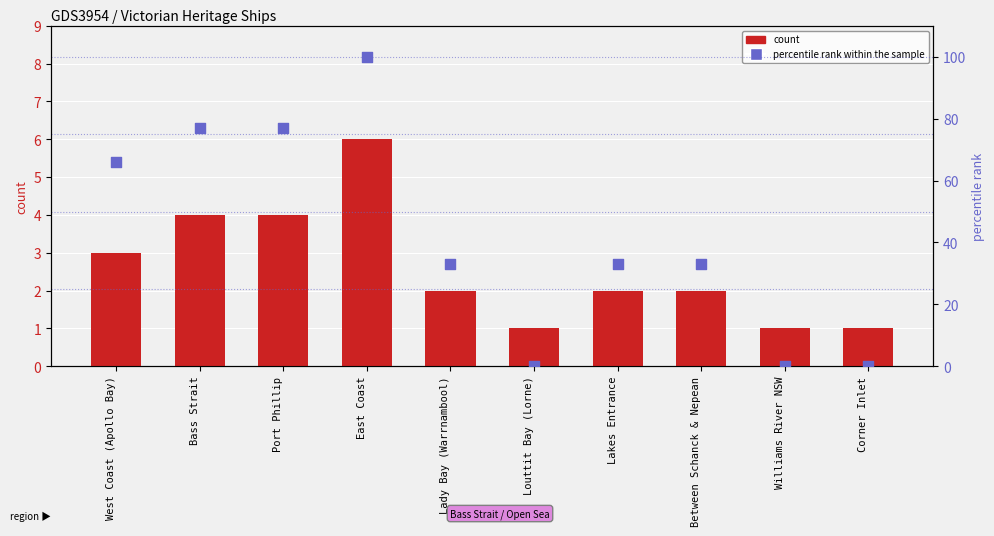

At how many categories does at least one series exceed 68?

3